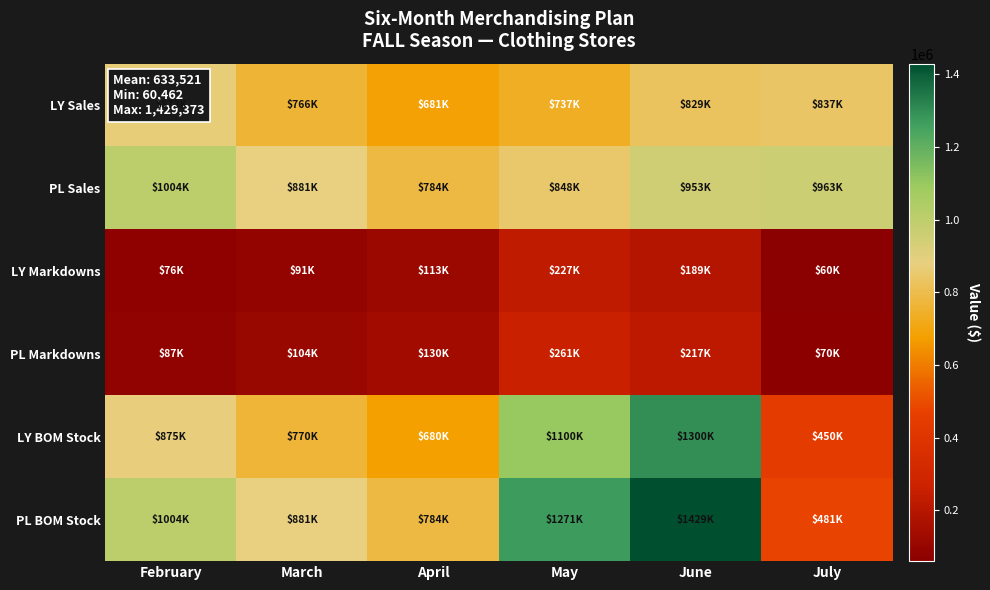

Reading right to left, what are all the values shown in this chart?

LY Sales: July=837210.1	June=828622.3	May=736991.5	April=681318.2	March=766249.9	February=873243.1
PL Sales: July=962791.6	June=952915.6	May=847540.2	April=783515.9	March=881187.4	February=1004229.5
LY Markdowns: July=60462.5	June=188945.2	May=226734.3	April=113367.1	March=90693.7	February=75578.2
PL Markdowns: July=69531.9	June=217287.2	May=260744.6	April=130372.3	March=104297.9	February=86914.9
LY BOM Stock: July=450000.0	June=1300000.0	May=1100000.0	April=680000.0	March=770000.0	February=875000.0
PL BOM Stock: July=481395.8	June=1429373.4	May=1271310.3	April=783515.9	March=881187.4	February=1004229.5